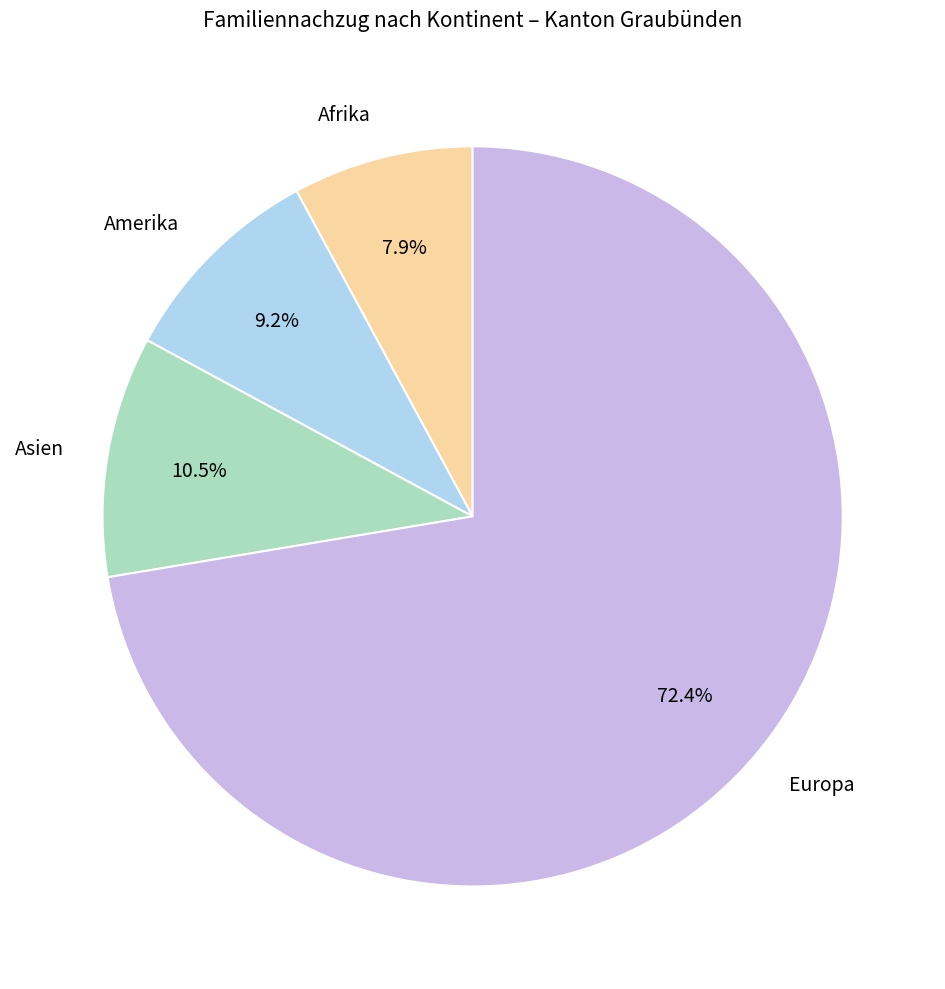

Is the sum of Europa and Afrika greater than half?

Yes